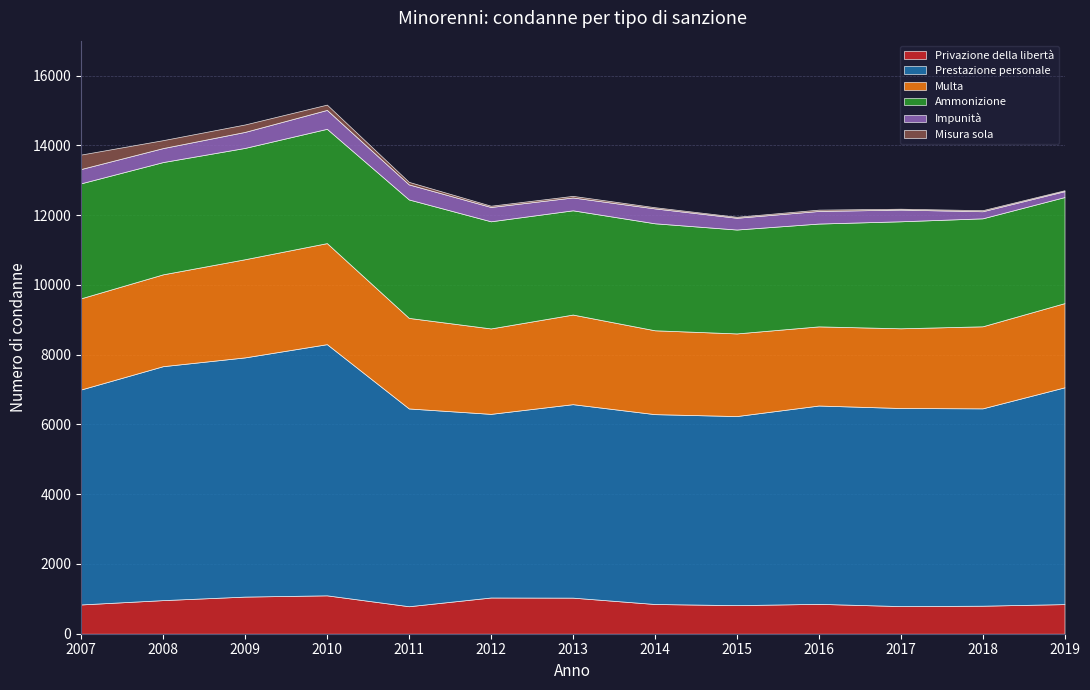

Reading left to right, transcribe all the data shown in this chart.

Privazione della libertà: 839	963	1064	1100	788	1038	1034	852	819	856	792	803	849
Prestazione personale: 6162	6706	6857	7200	5669	5264	5546	5442	5420	5685	5678	5657	6214
Multa: 2614	2633	2814	2897	2596	2449	2569	2404	2369	2269	2285	2352	2414
Ammonizione: 3296	3218	3191	3276	3395	3071	2988	3067	2978	2947	3067	3095	3040
Impunità: 410	401	459	542	432	411	368	427	337	361	335	203	169
Misura sola: 414	227	213	152	72	36	46	34	29	38	26	31	26